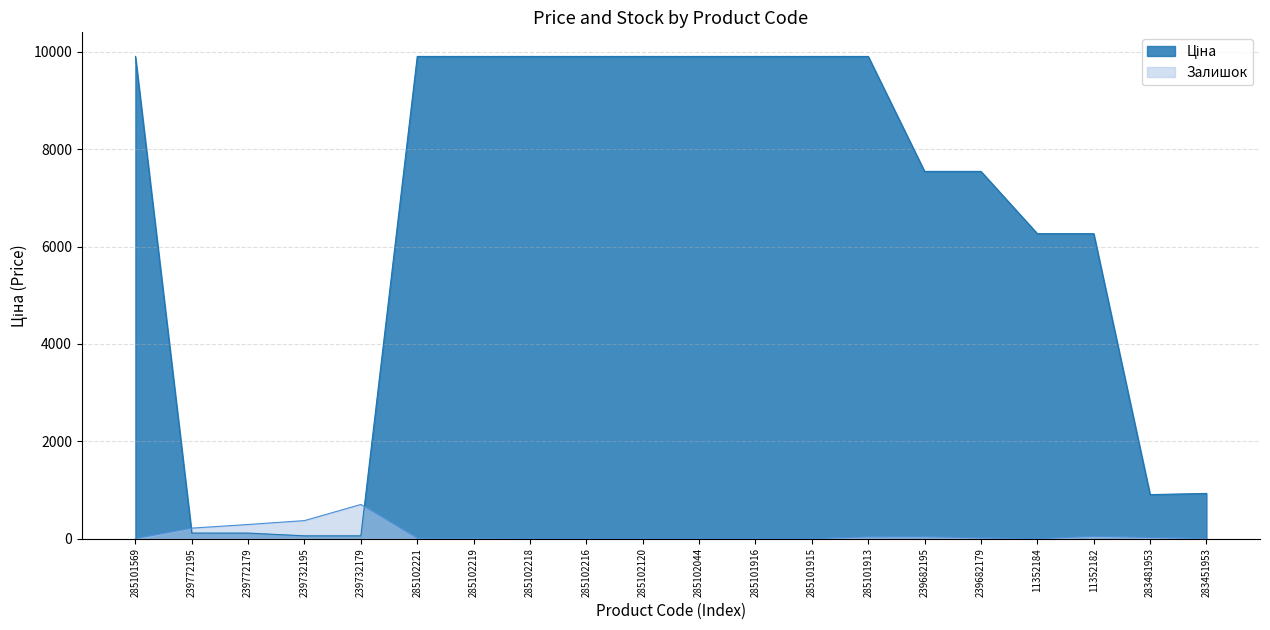

True or false: Ціна has more than 2 points higher than both neighbors.

False